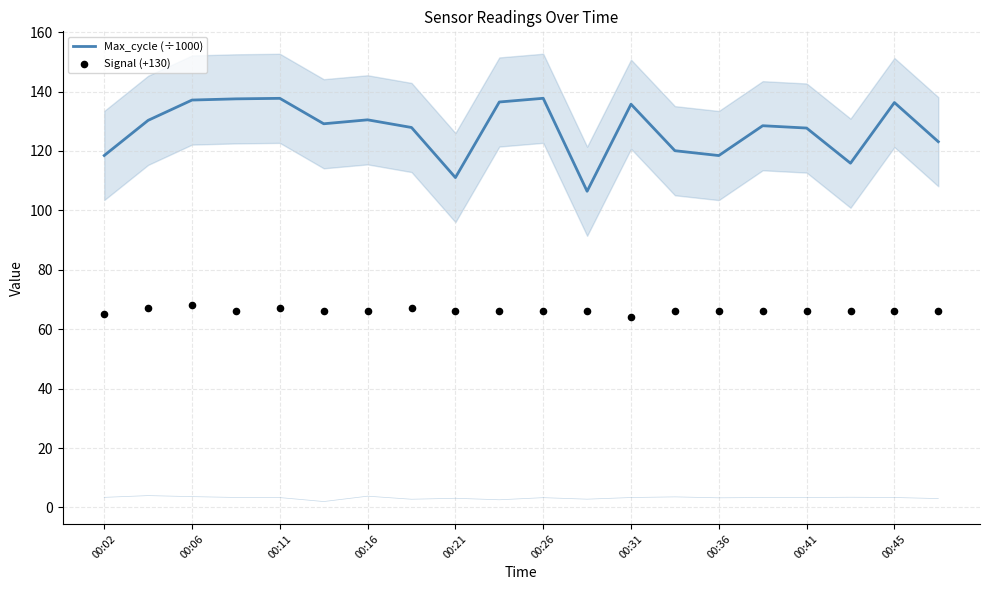

Is the value of Max_cycle (÷1000) at 00:45 greater than the value of Signal (+130) at 12?

Yes